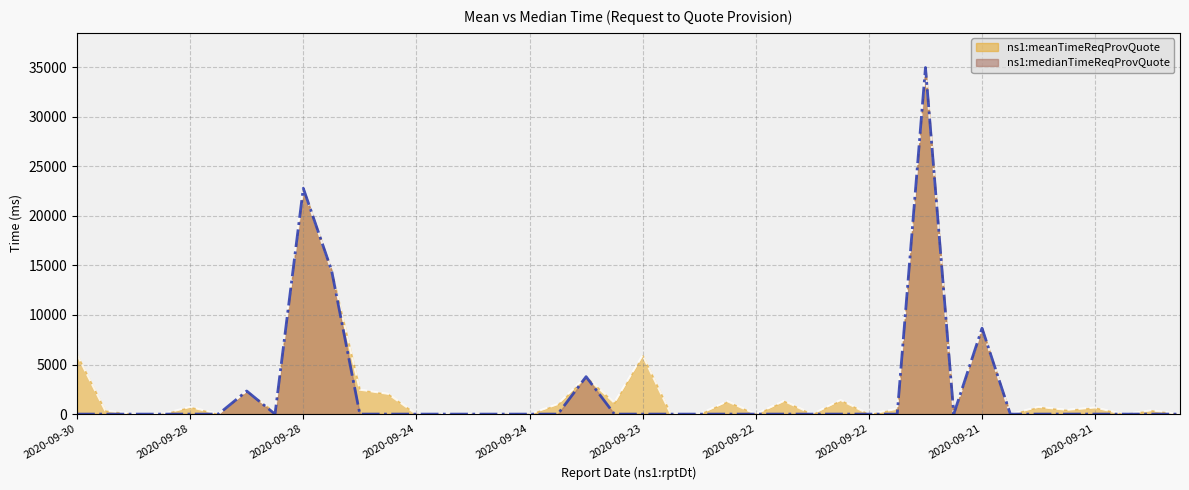

Where is ns1:medianTimeReqProvQuote nearest to the value 17480?

2020-09-28